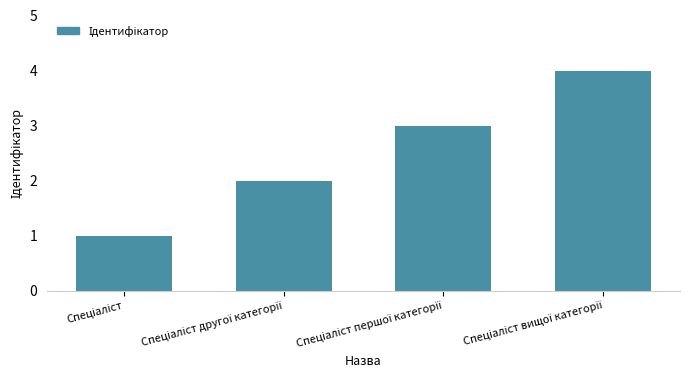

What is the maximum value shown in the chart?

4